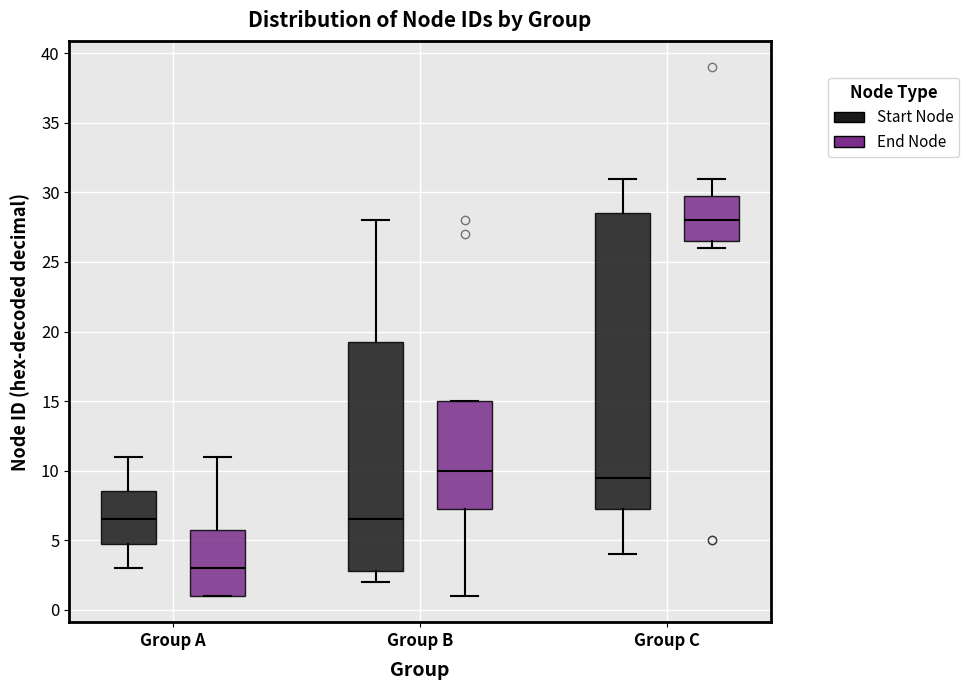

Reading left to right, transcribe this box plot: for each box, give where its median line is, the range the box spans, and where its two whiskers end, as read against the y-axis. The values are not printed on the chart, so give them approximately, as read against the axis.

Group A (Start Node): median 6.5, box 5.0 to 8.5, whiskers 3.0 to 11.0
Group A (End Node): median 3.0, box 1.0 to 6.0, whiskers 1.0 to 11.0
Group B (Start Node): median 6.5, box 3.0 to 19.5, whiskers 2.0 to 28.0
Group B (End Node): median 10.0, box 7.5 to 15.0, whiskers 1.0 to 15.0
Group C (Start Node): median 9.5, box 7.5 to 28.5, whiskers 4.0 to 31.0
Group C (End Node): median 28.0, box 26.5 to 30.0, whiskers 26.0 to 31.0